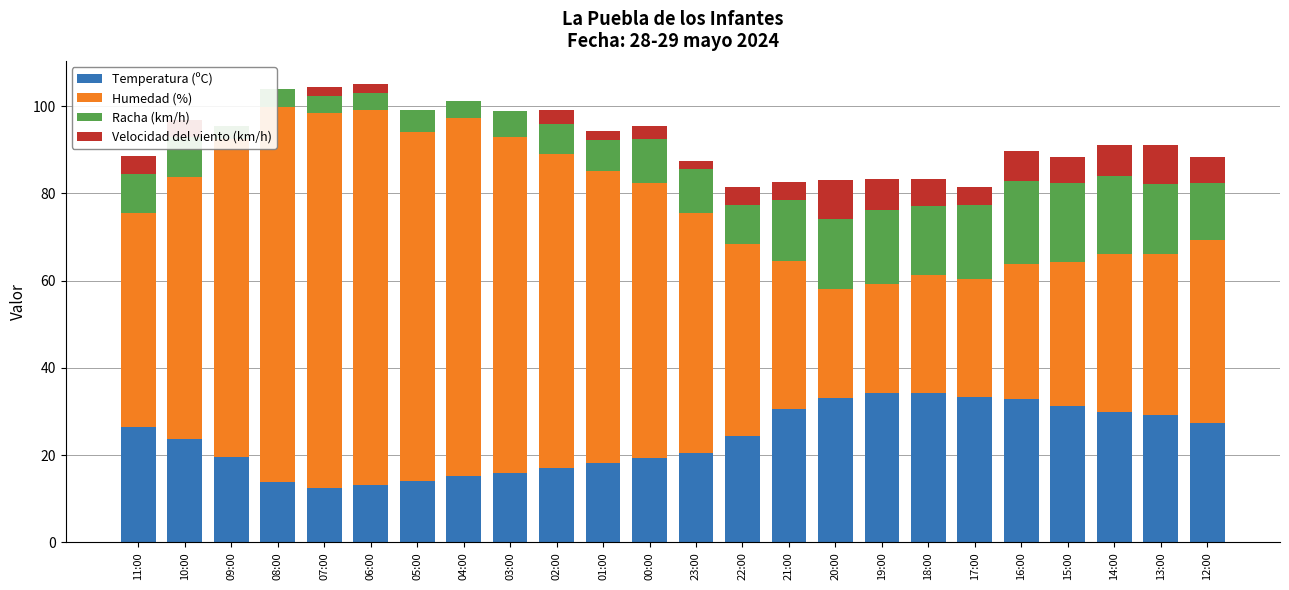

What is the label of the 7th bar from the left?

05:00